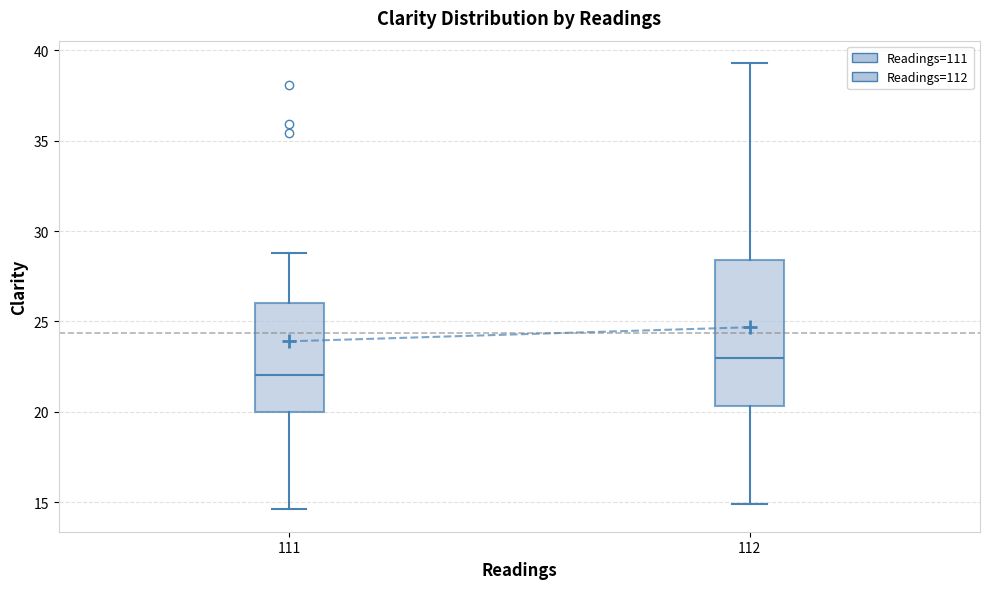

Which box's median line is the highest?

112